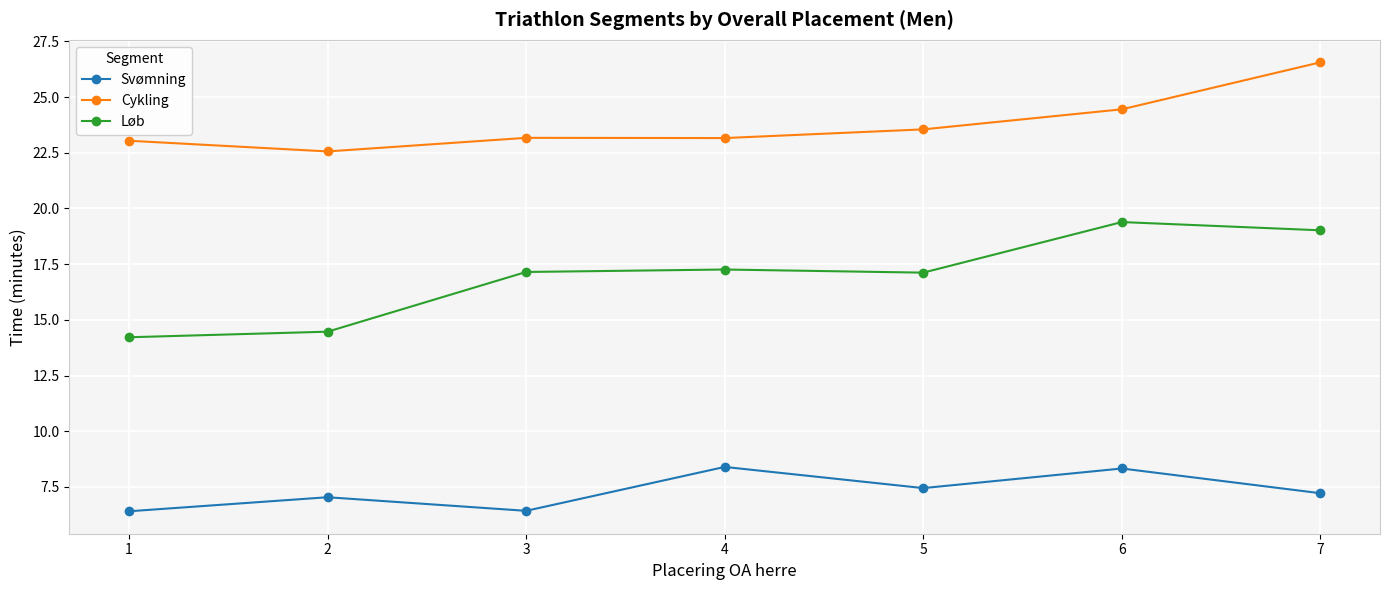

True or false: Svømning has a value of 6.4 at 3.

True